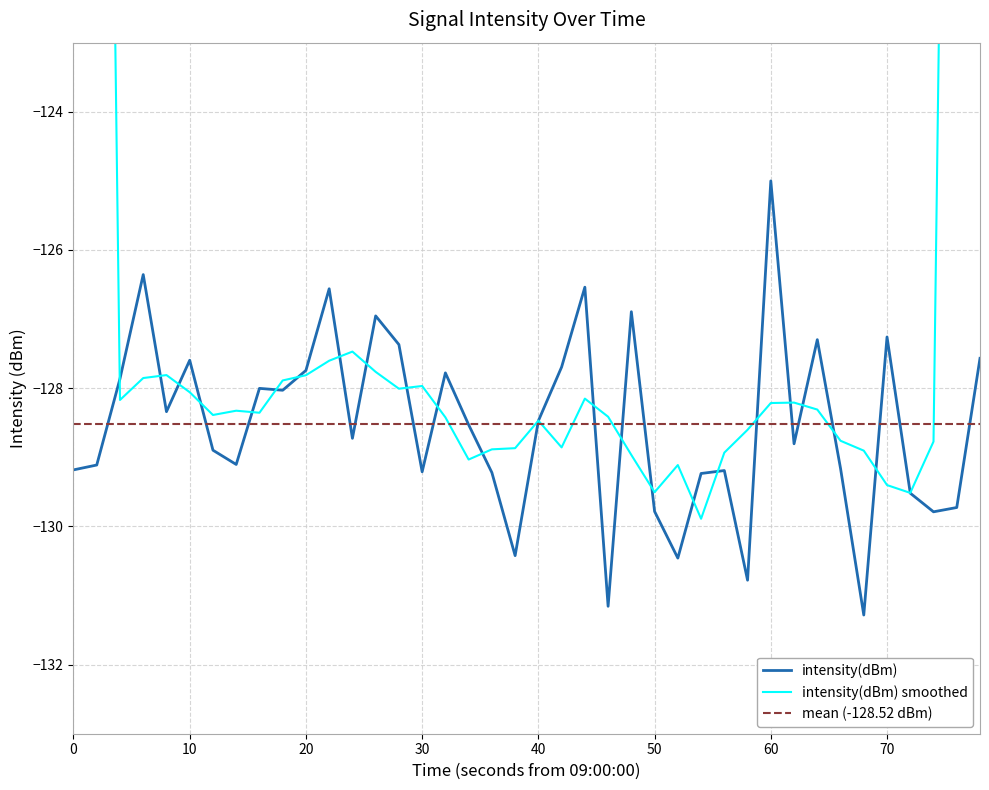

Reading right to left, extract all data points from this chart.

-127.6	-129.7	-129.8	-129.5	-127.3	-131.3	-129.2	-127.3	-128.8	-125.0	-130.8	-129.2	-129.2	-130.5	-129.8	-126.9	-131.2	-126.5	-127.7	-128.5	-130.4	-129.2	-128.5	-127.8	-129.2	-127.4	-127.0	-128.7	-126.6	-127.7	-128.0	-128.0	-129.1	-128.9	-127.6	-128.3	-126.4	-127.9	-129.1	-129.2